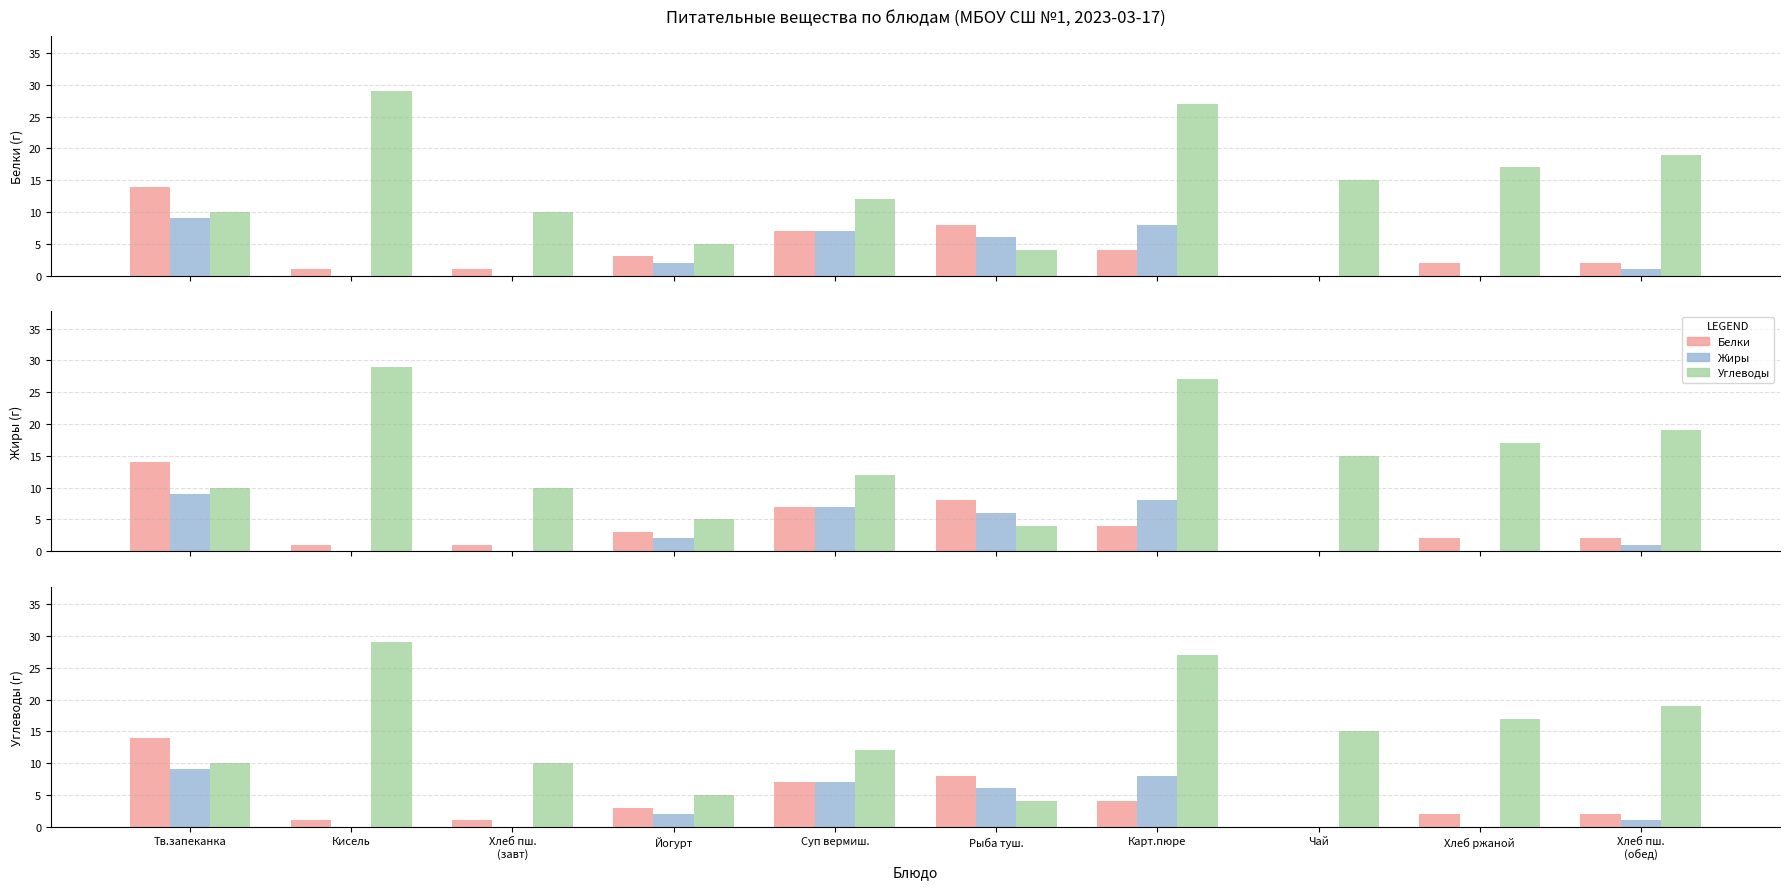

What position from the right is Карт.пюре?

4